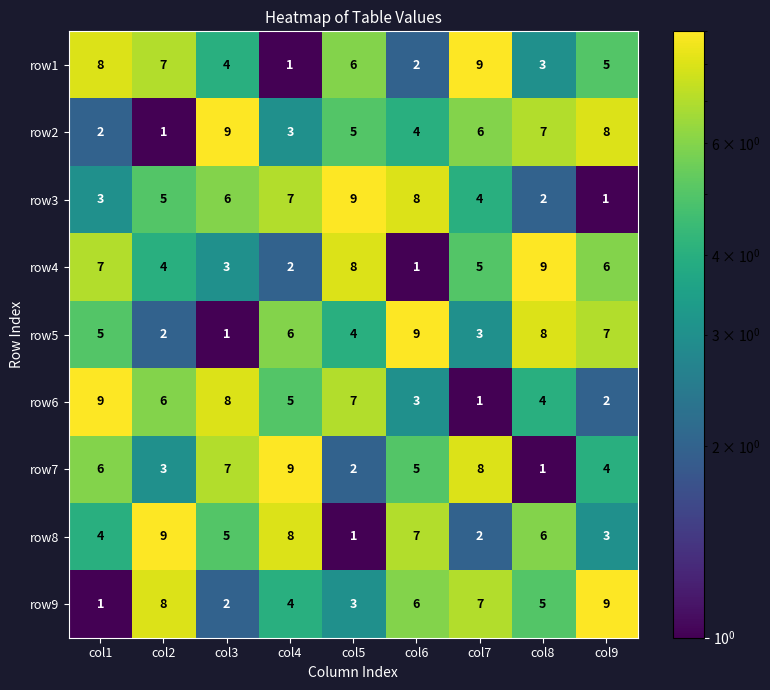

What is the difference between the highest and lowest values at col6?

8